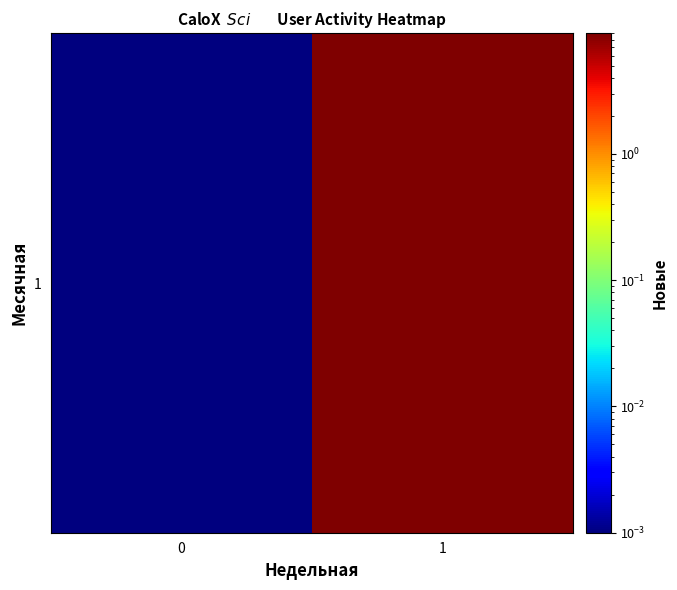

What is the difference between the values at 1 and 0?

9.0